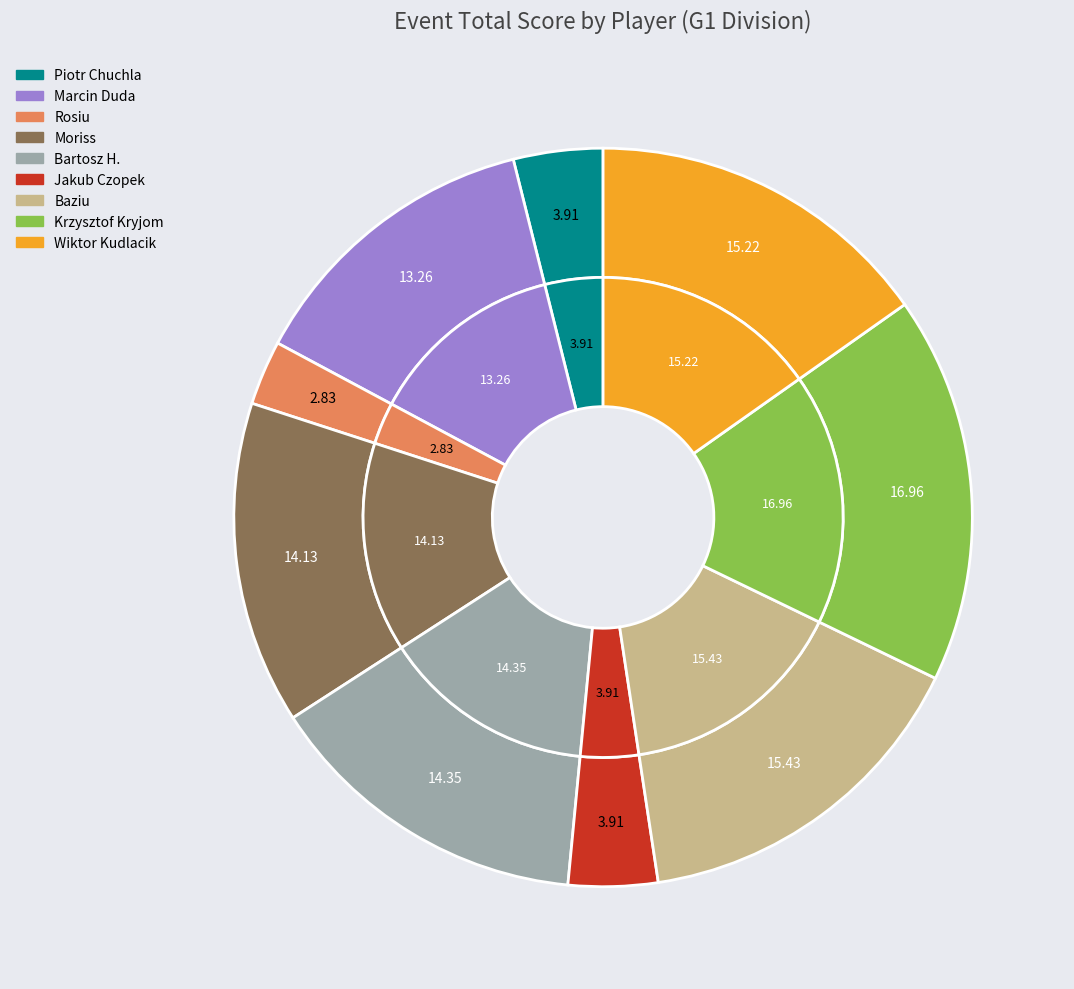

To the nearest percent, what percentage of the pie is Jakub Czopek (T6)?

4%